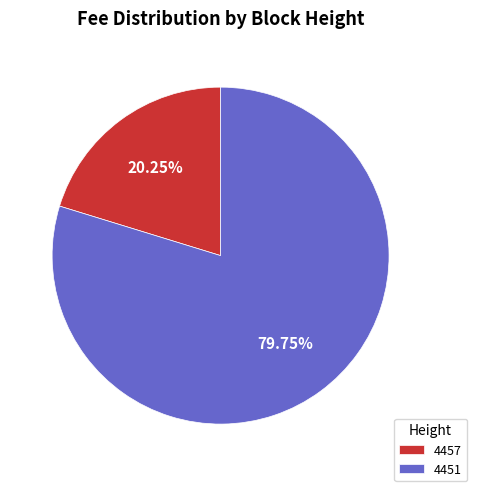

Count the number of slices in the pie.

2